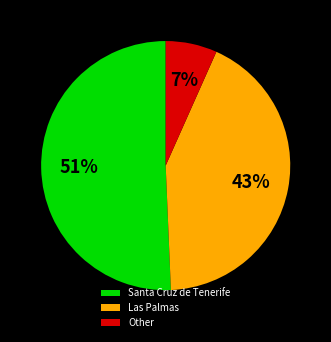

What is the largest slice in the pie chart?

Santa Cruz de Tenerife